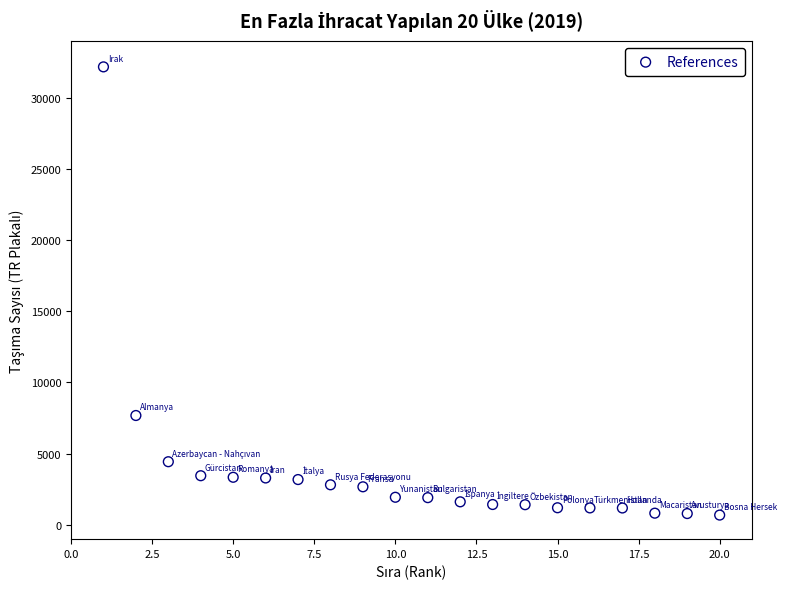

What is the range of Y values (max minus min)?

31499